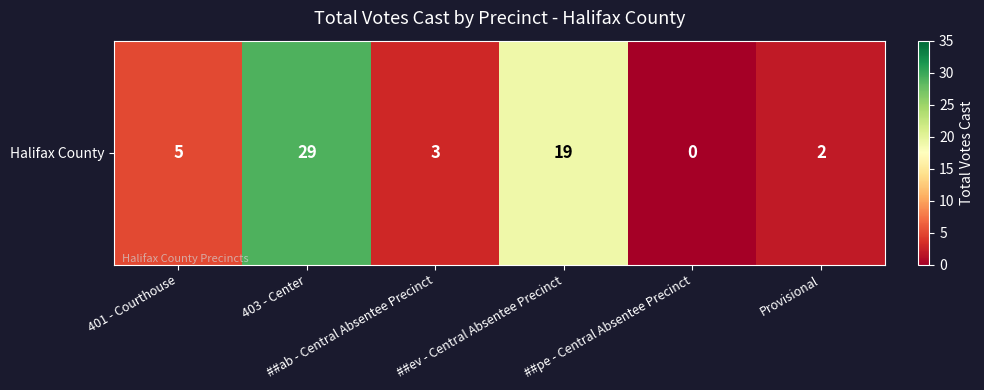

The chart shows a value of 42 at 403 - Center. True or false?

False